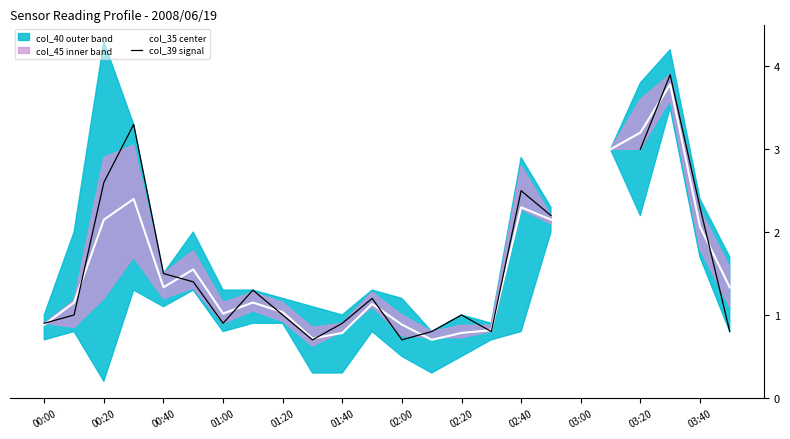

Which series has the largest range (max minus min)?

col_39 signal